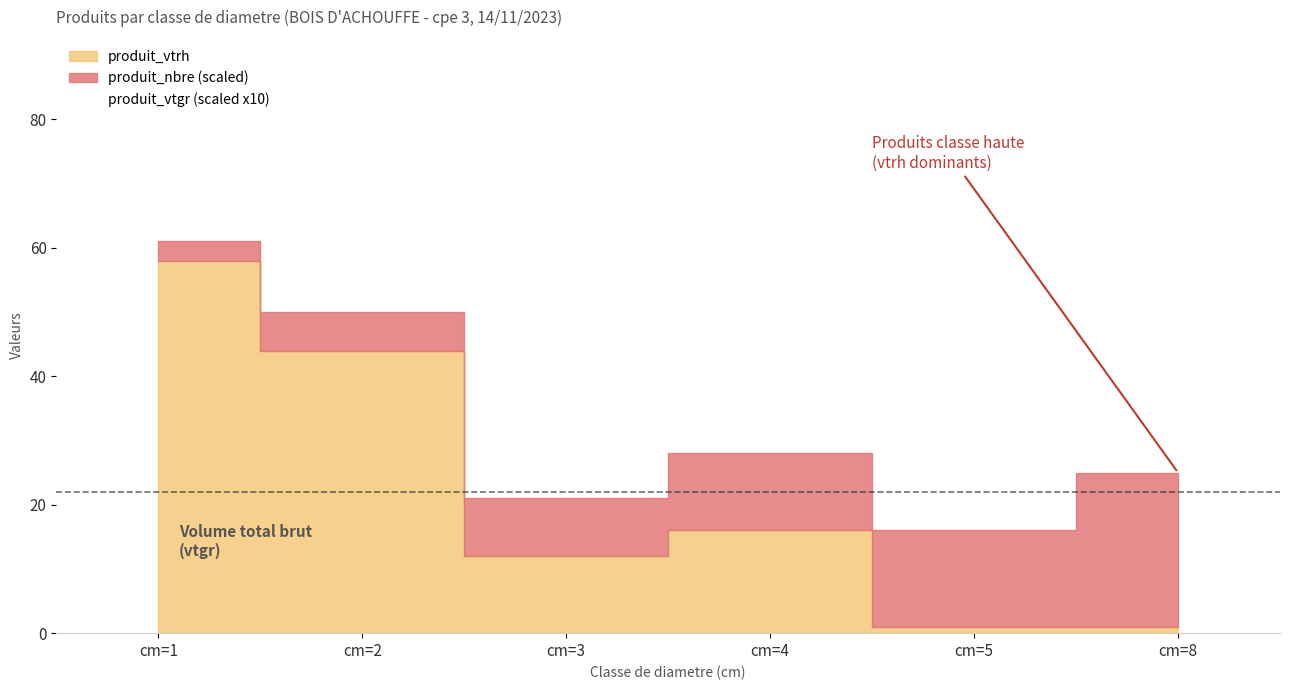

How many values in the produit_vtrh series exceed 16?

2